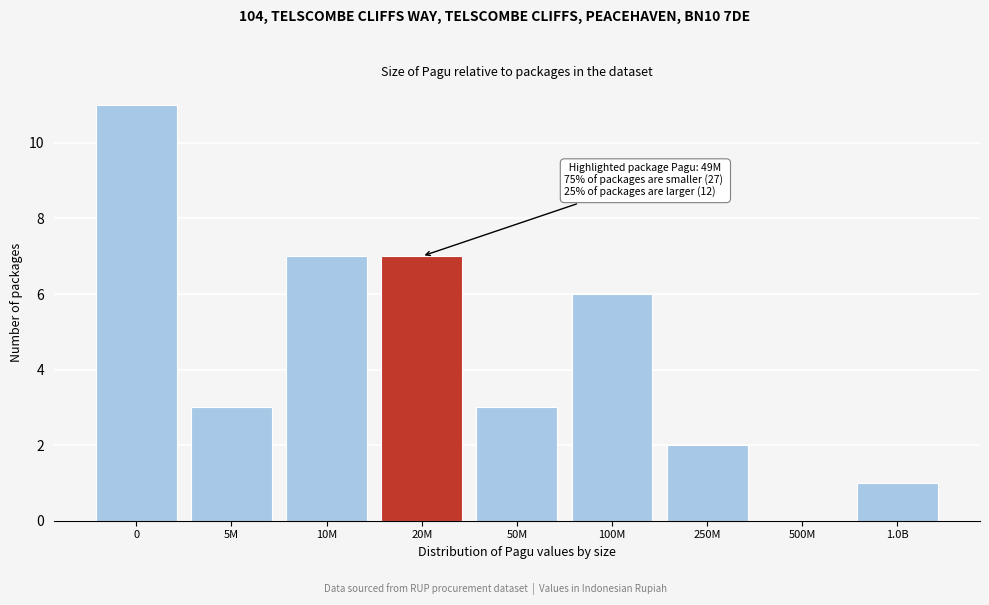

Reading right to left, transcribe all the data shown in this chart.

1.0B=1	500M=0	250M=2	100M=6	50M=3	20M=7	10M=7	5M=3	0=11